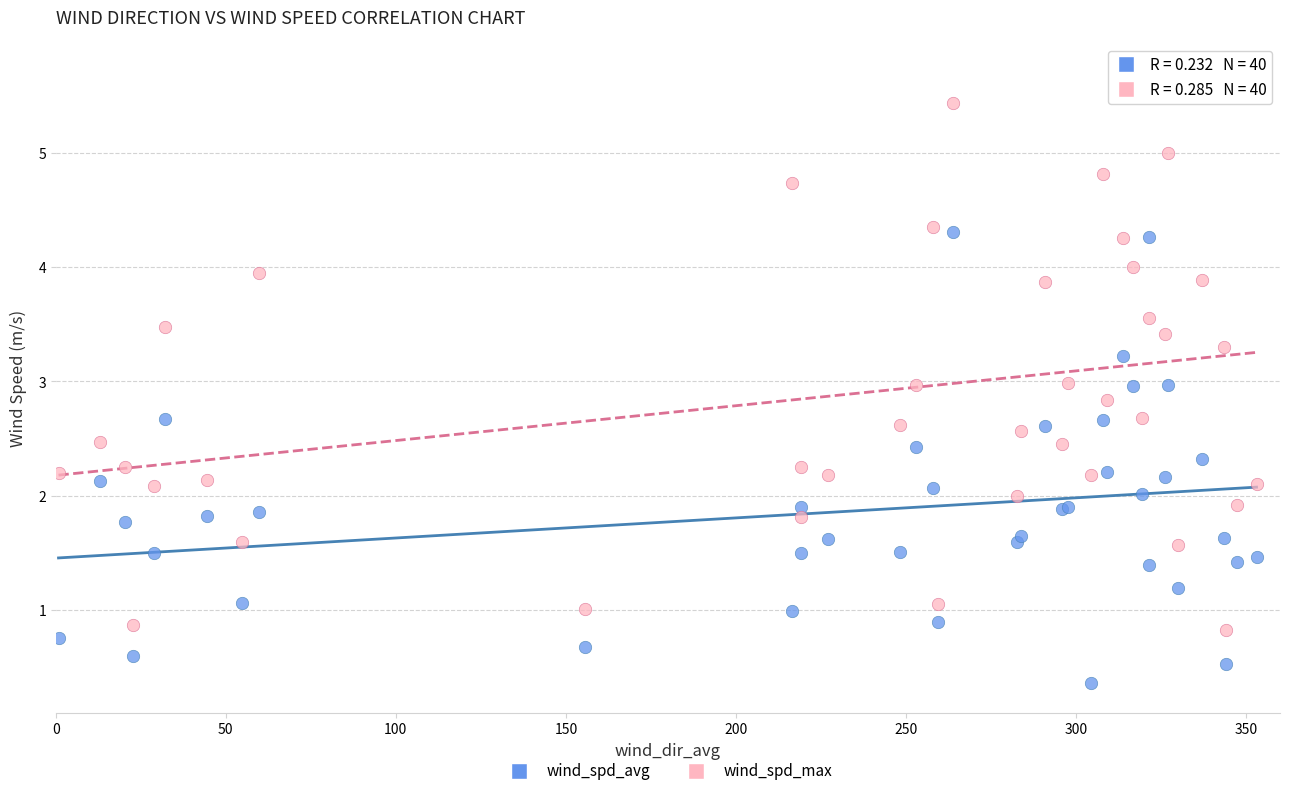

Which series reaches the maximum Y coordinate?

wind_spd_max